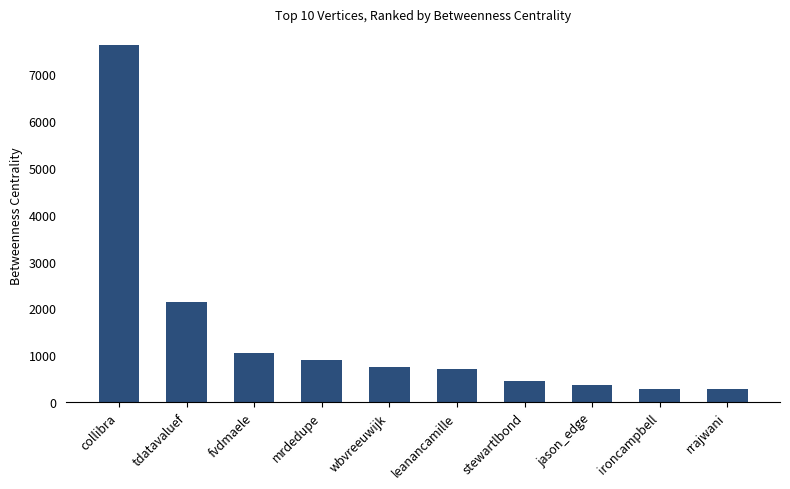

What is the minimum value shown in the chart?

271.0